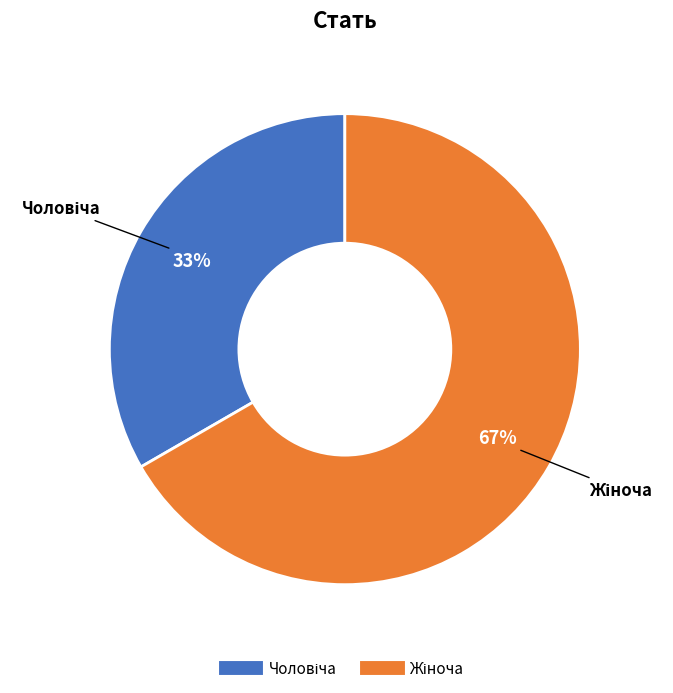

To the nearest percent, what is the average slice percentage?

50%